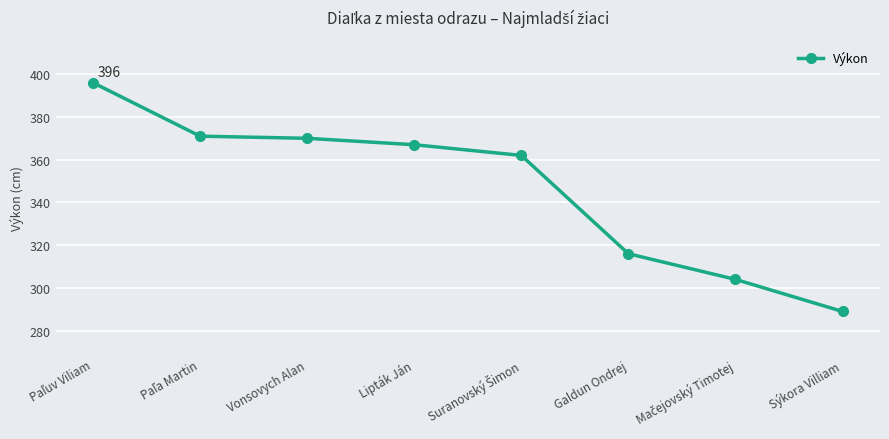

The value at Lipták Ján is 367. True or false?

True